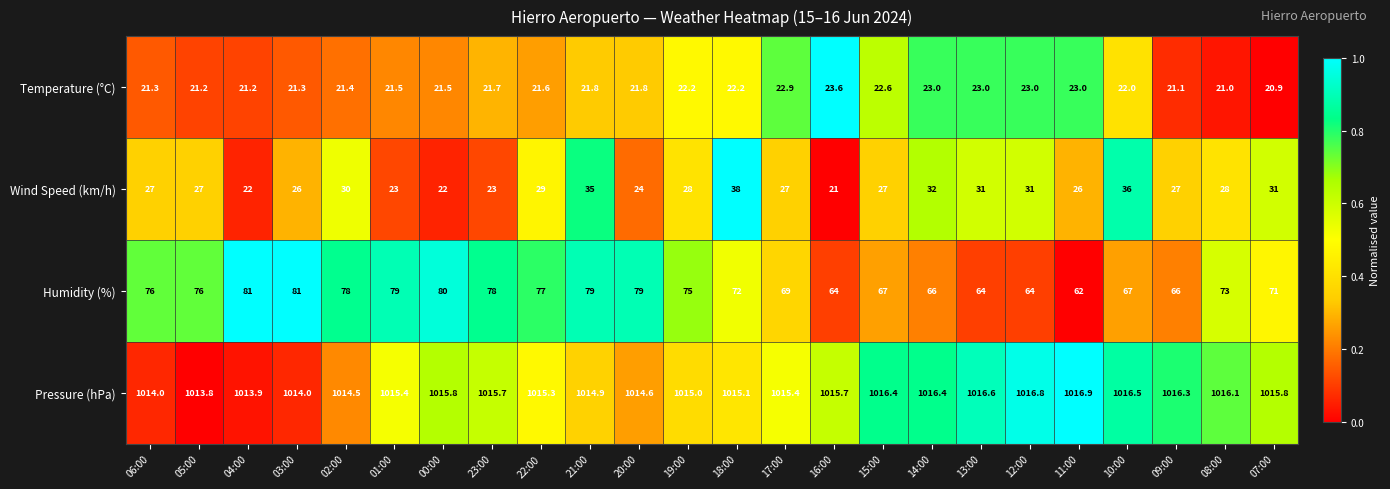

What is the difference between the second highest and second lowest values in the Humidity (%) series?

17.0